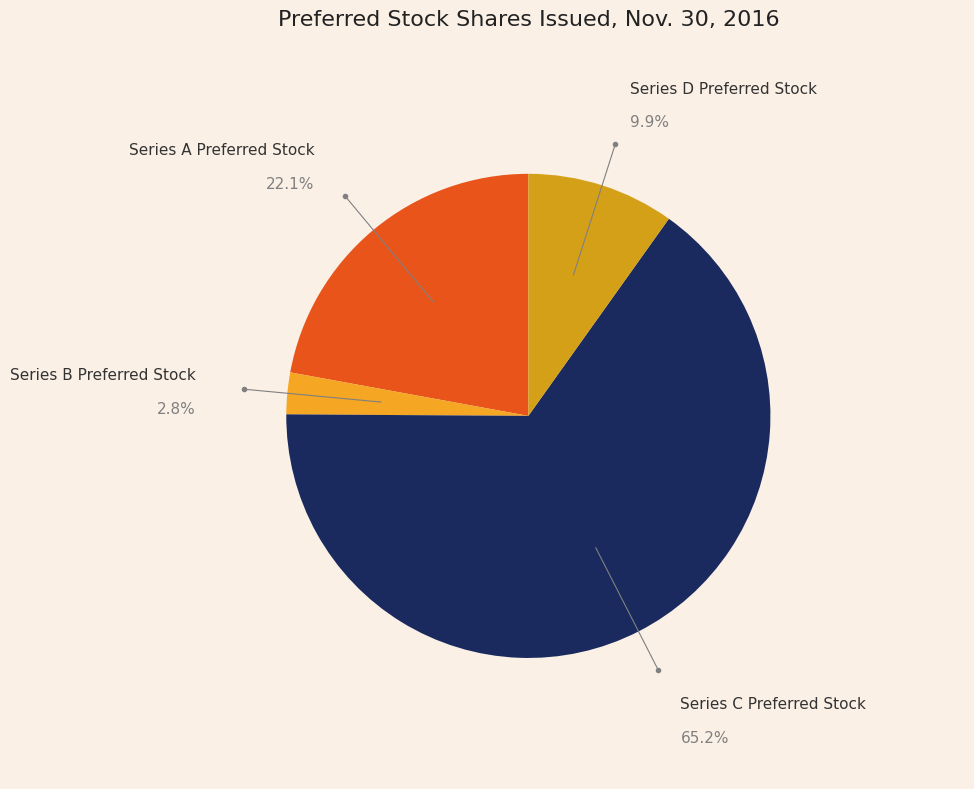

What is the majority slice?

Series C Preferred Stock